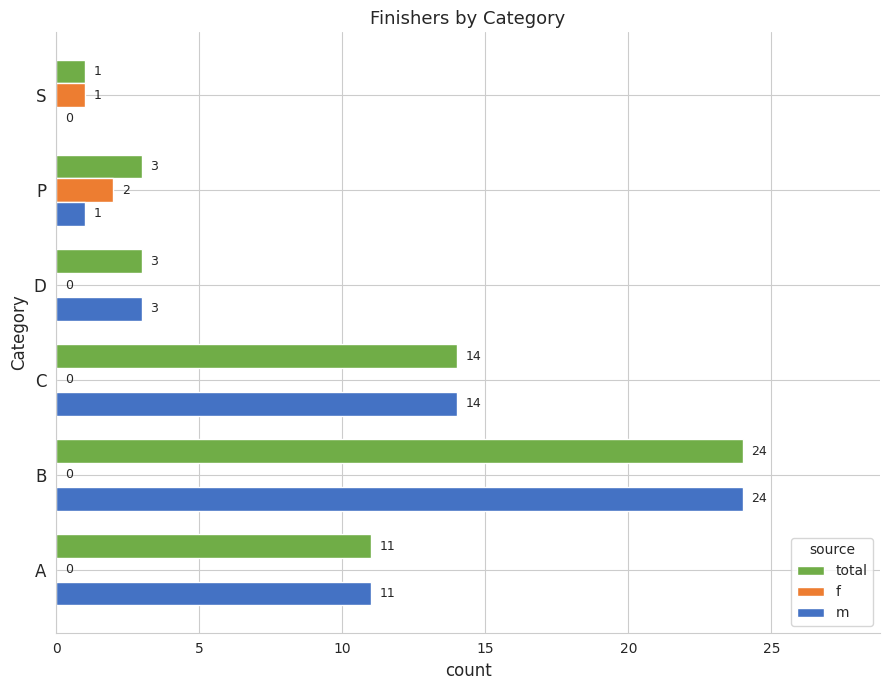

Is the value of f at D greater than the value of total at A?

No